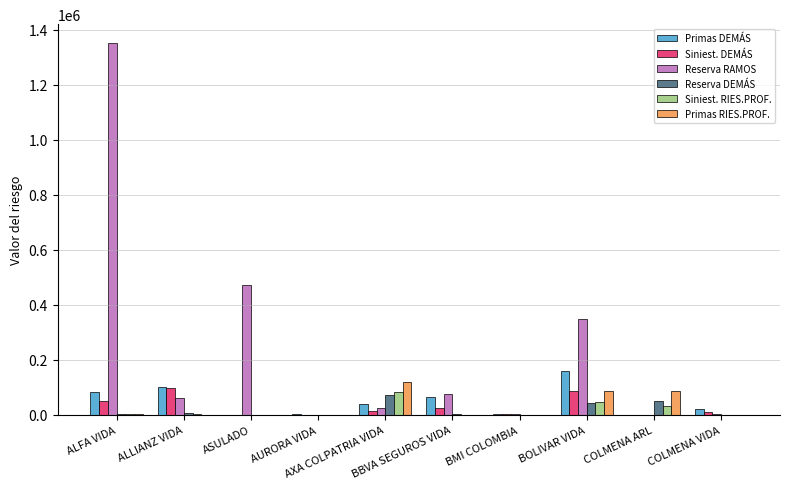

What is the sum of all Primas DEMÁS values?

475545.4